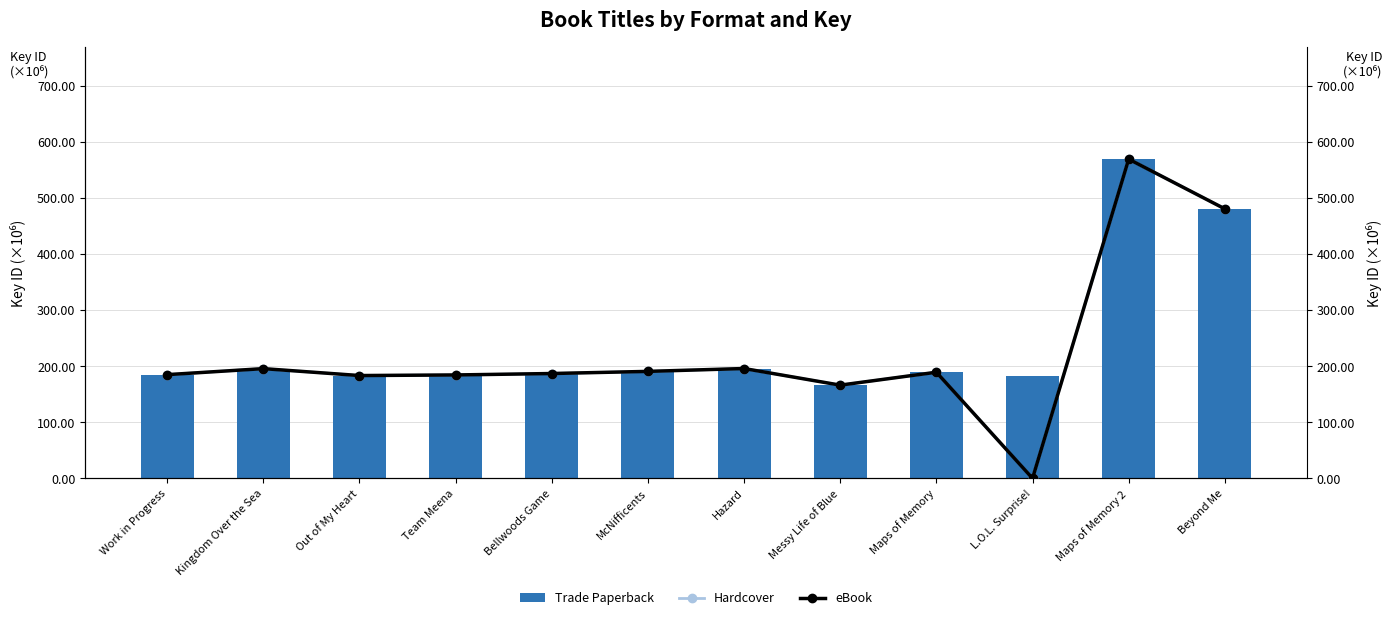

Reading left to right, what are all the values shown in this chart?

Trade Paperback: 184.8	195.5	183.2	184.3	186.8	190.6	195.7	166.1	189.1	181.9	568.9	480.3
Hardcover: 184.8	195.5	183.2	184.3	186.8	190.6	195.7	166.1	189.1	0.0	568.9	480.3
eBook: 184.8	195.5	183.2	184.3	186.8	190.6	195.7	166.1	189.1	0.0	568.9	480.3